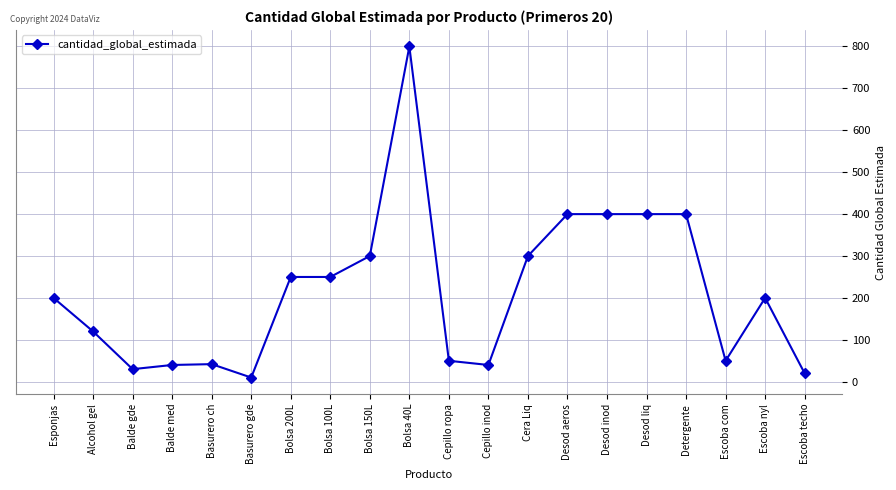

What is the label of the 19th point from the right?

Alcohol gel